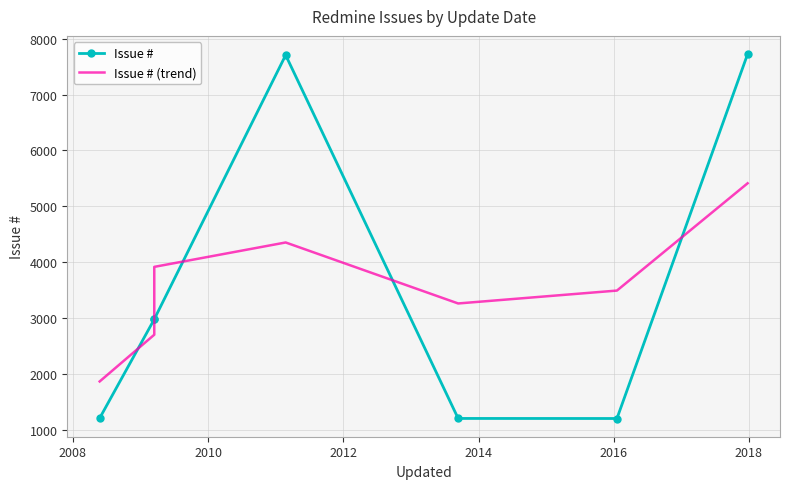

At which label is Issue # closest to 4464?

2010